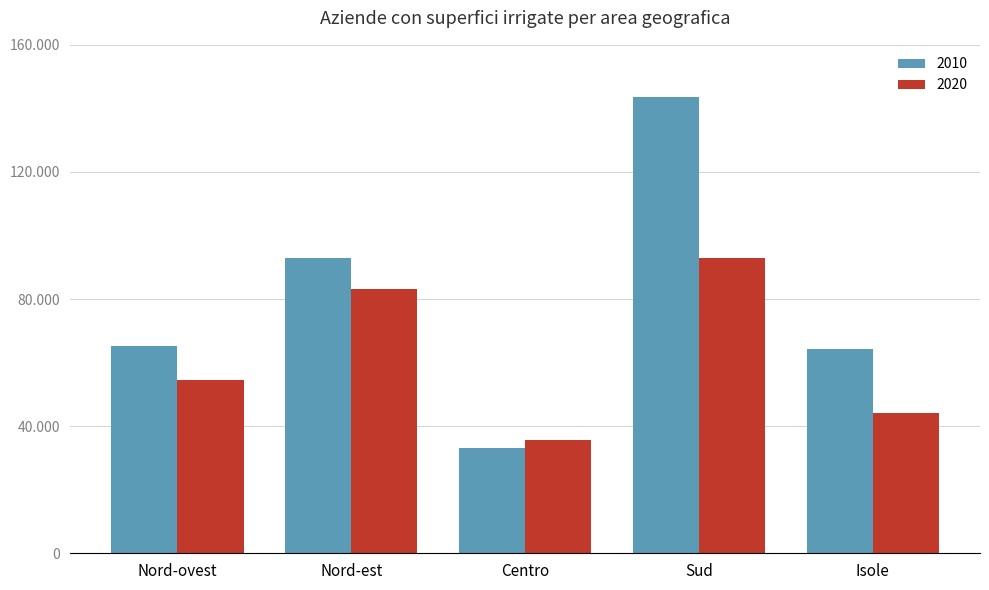

What are all the series names shown in the legend?

2010, 2020